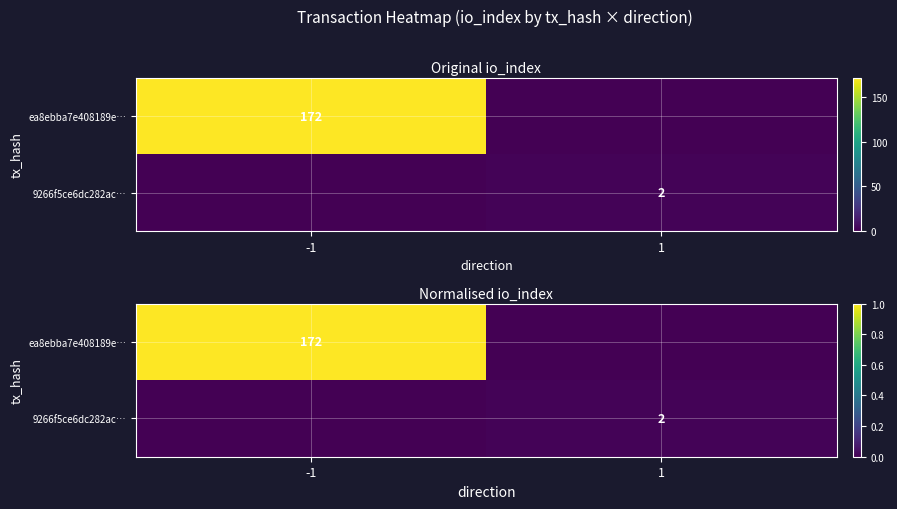

True or false: ea8ebba7e408189e… has a value of 0.0 at 1.

True